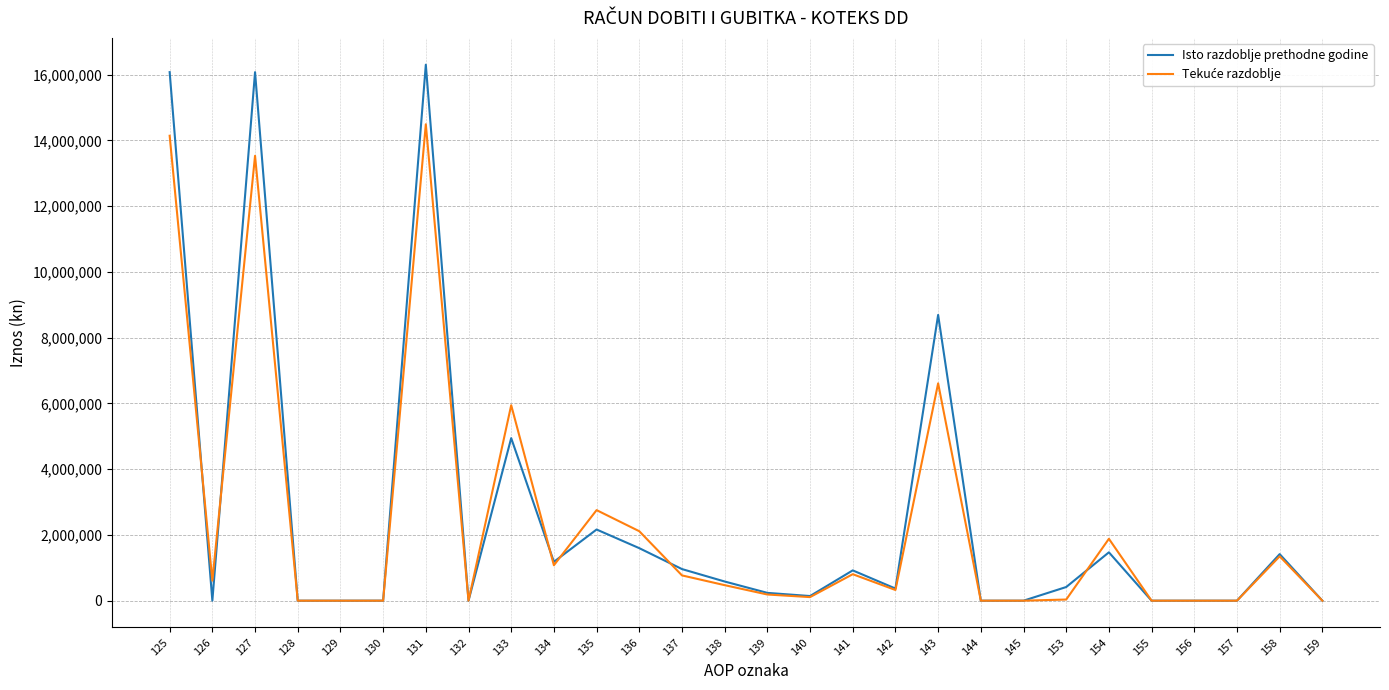

Which series has the largest range (max minus min)?

Isto razdoblje prethodne godine